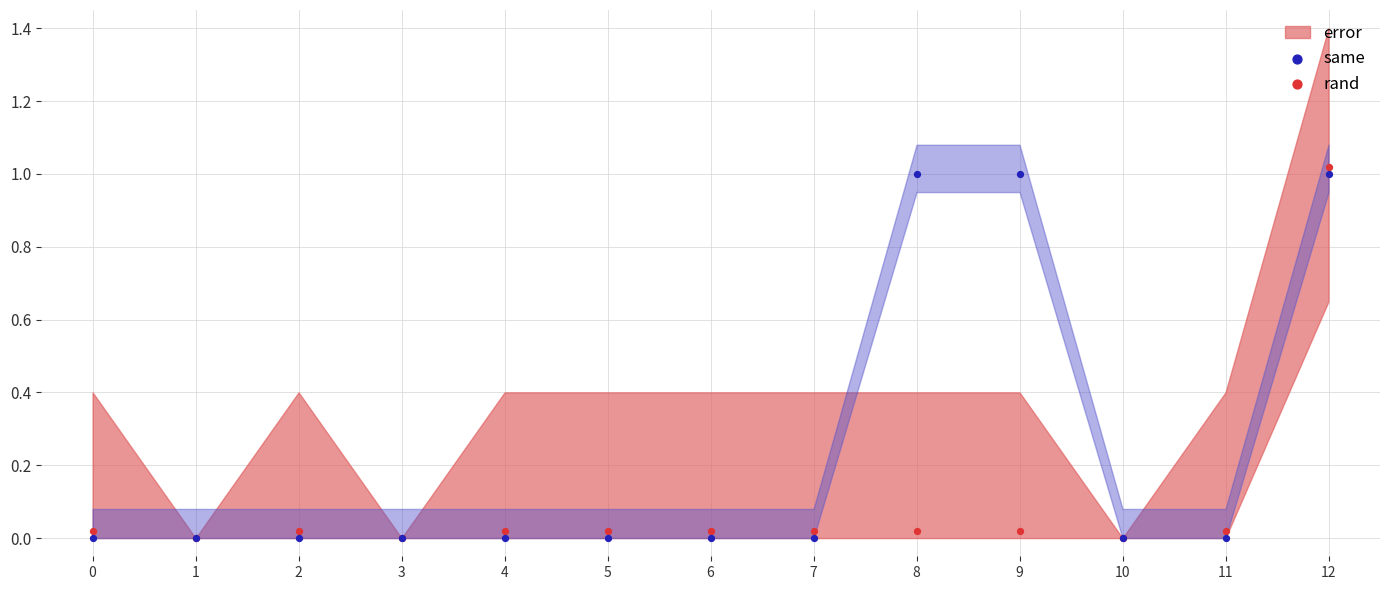

Which series has the widest spread of Y values?

rand